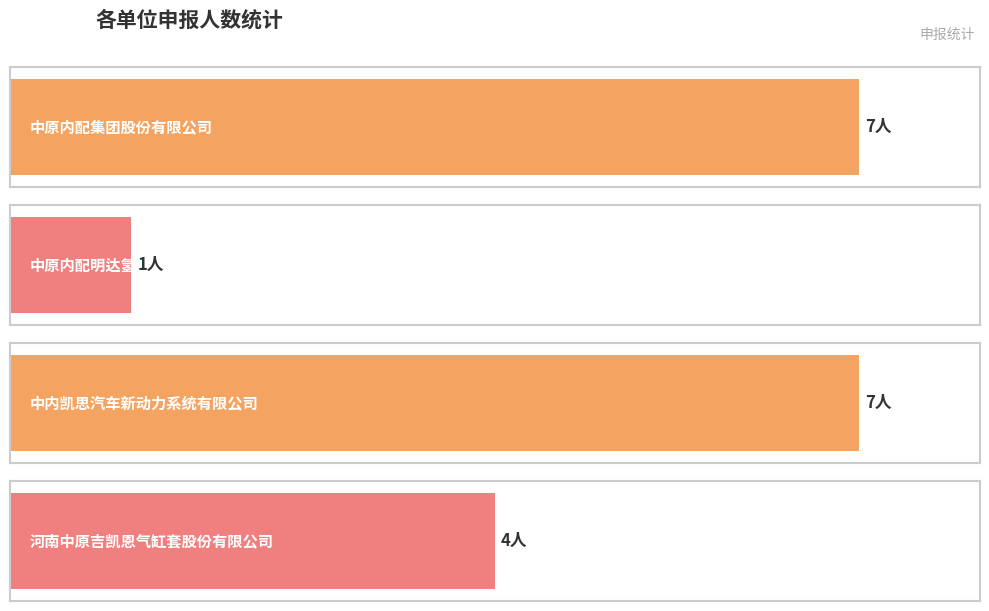

At which category does the chart reach its peak across all series?

中原内配集团股份有限公司